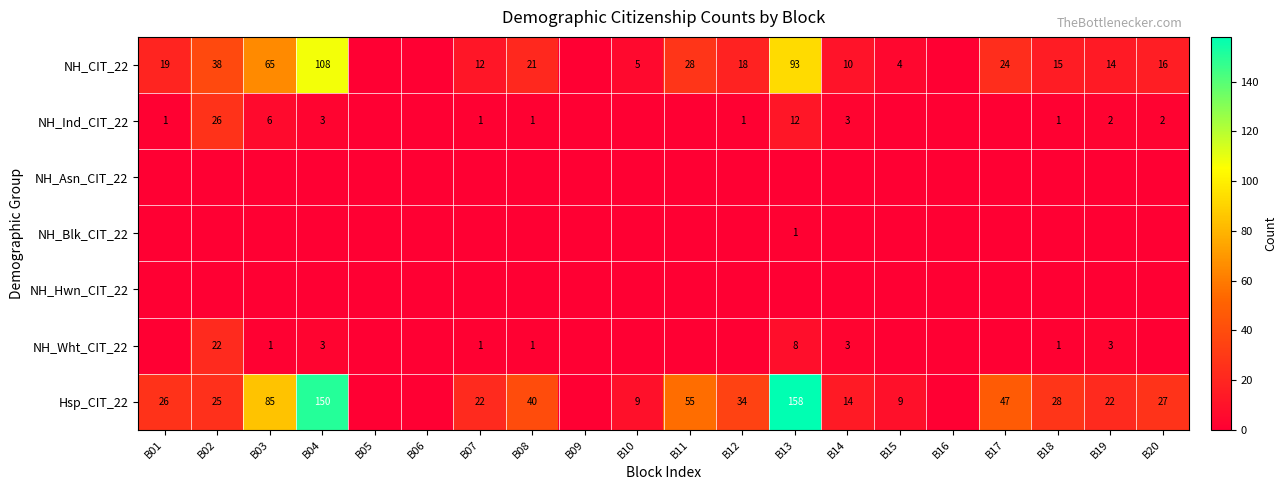

The NH_CIT_22 series shows 28 at B11. True or false?

True